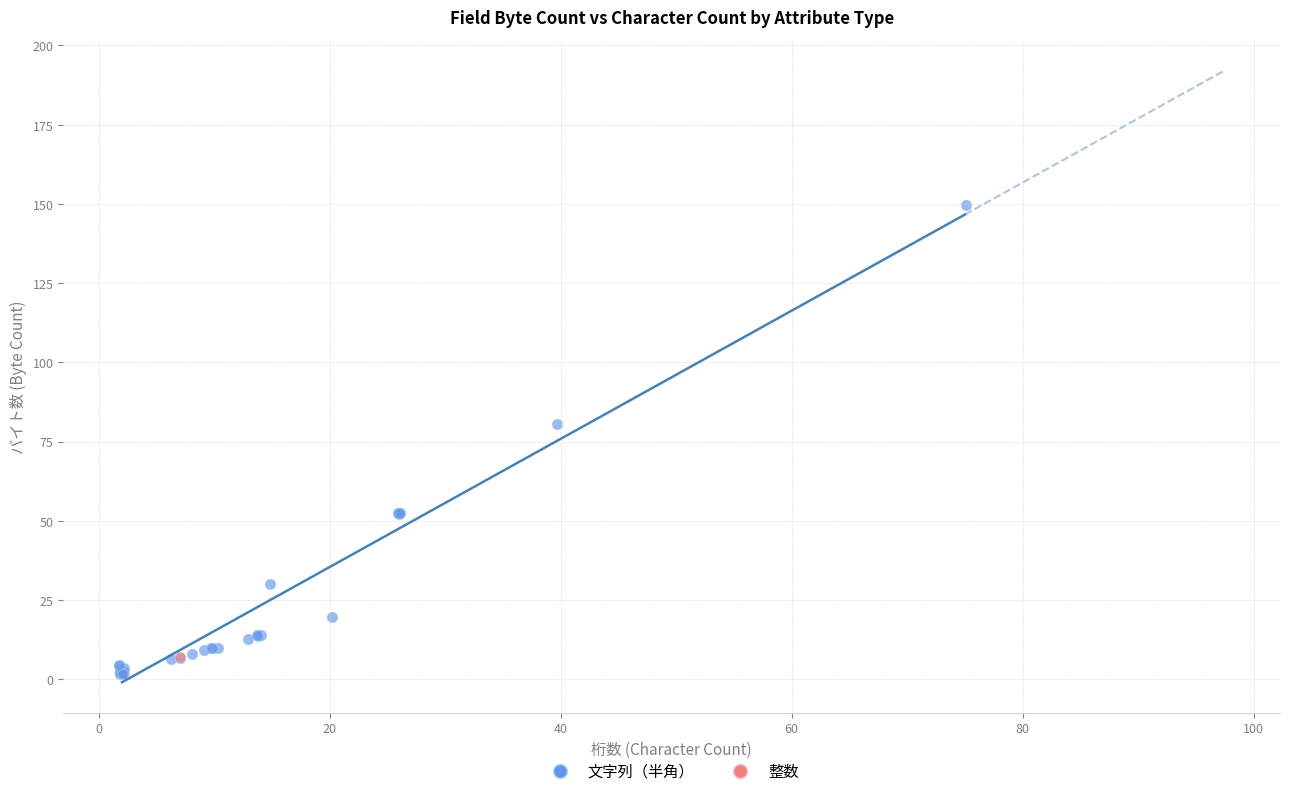

What are all the series names shown in the legend?

文字列（半角）, 整数